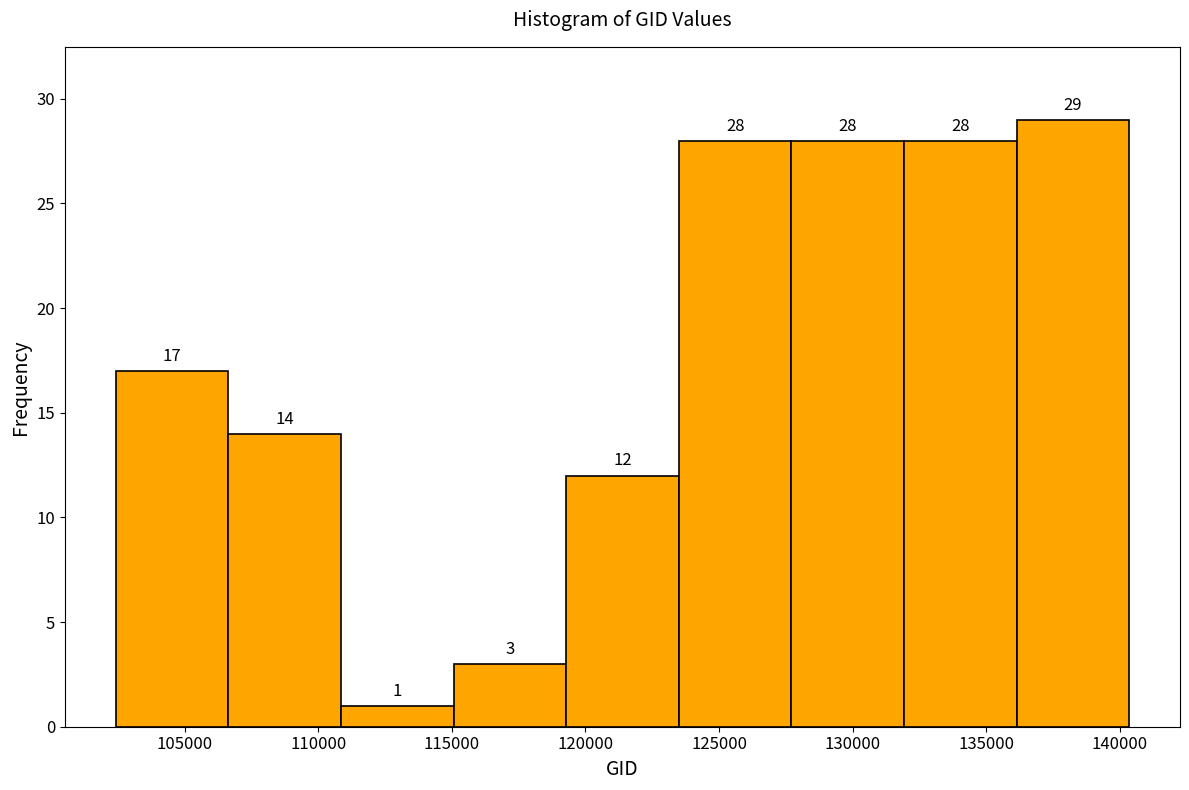

Which range on the x-axis has the tallest bar?

136000 to 140500